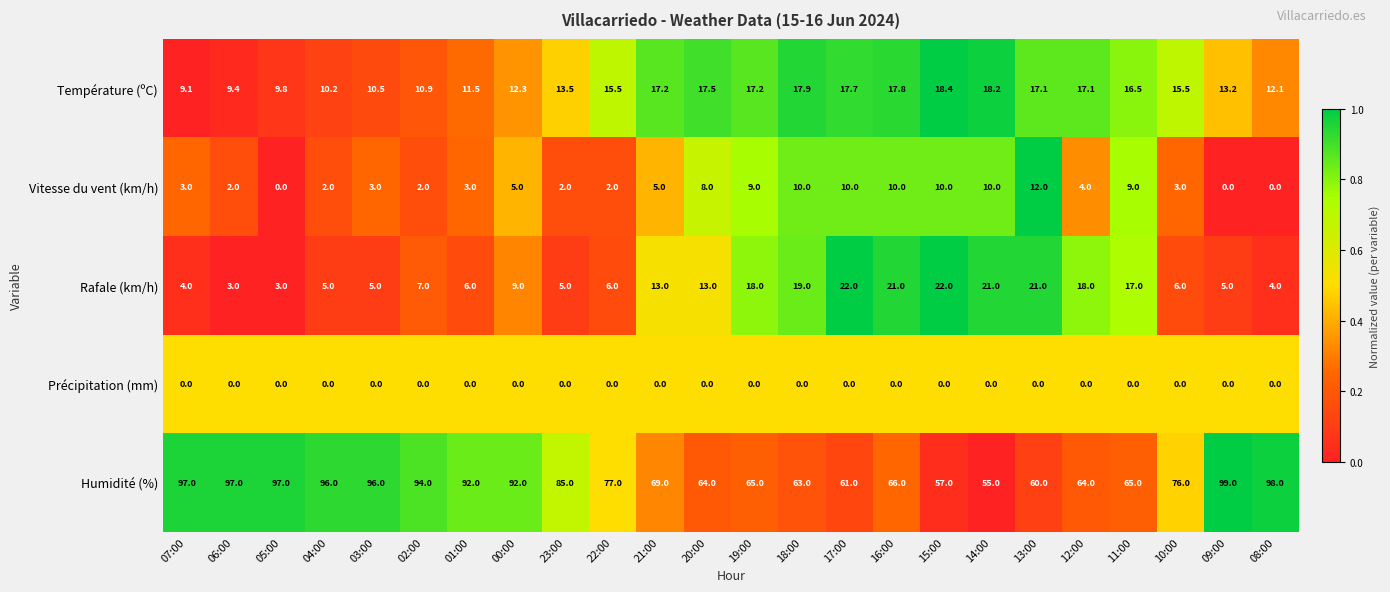

Which series has the widest spread of values?

Humidité (%)